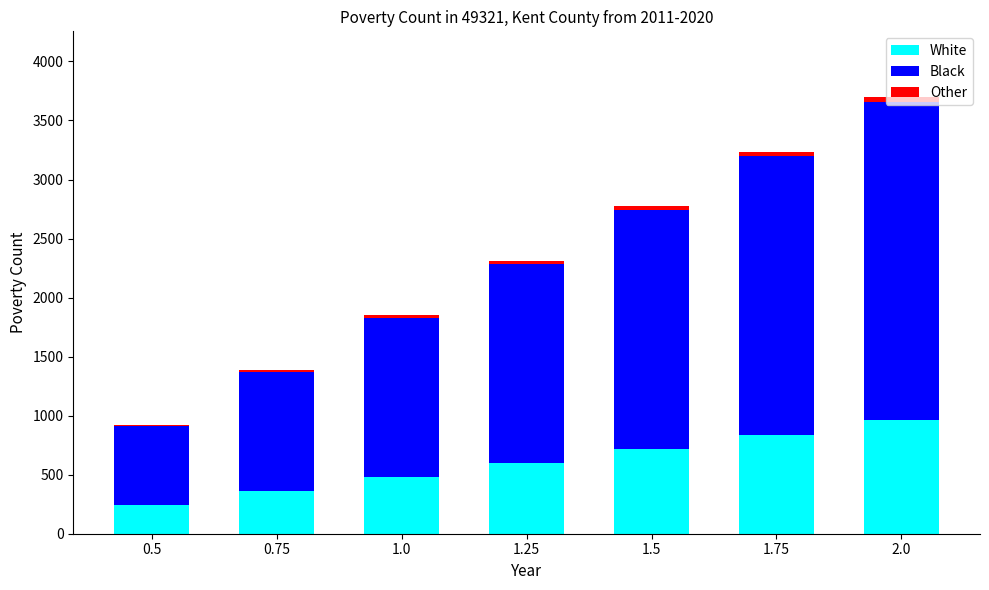

Where is White nearest to the value 600?

1.25